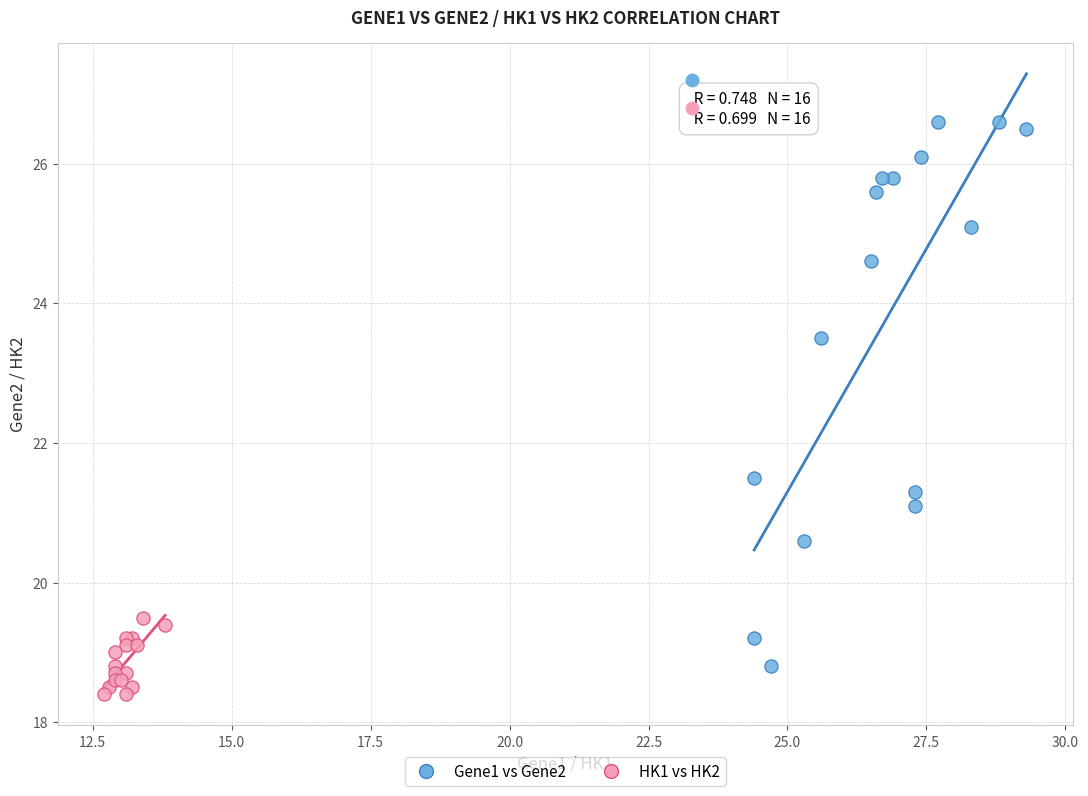

Which series reaches the maximum Y coordinate?

Gene1 vs Gene2